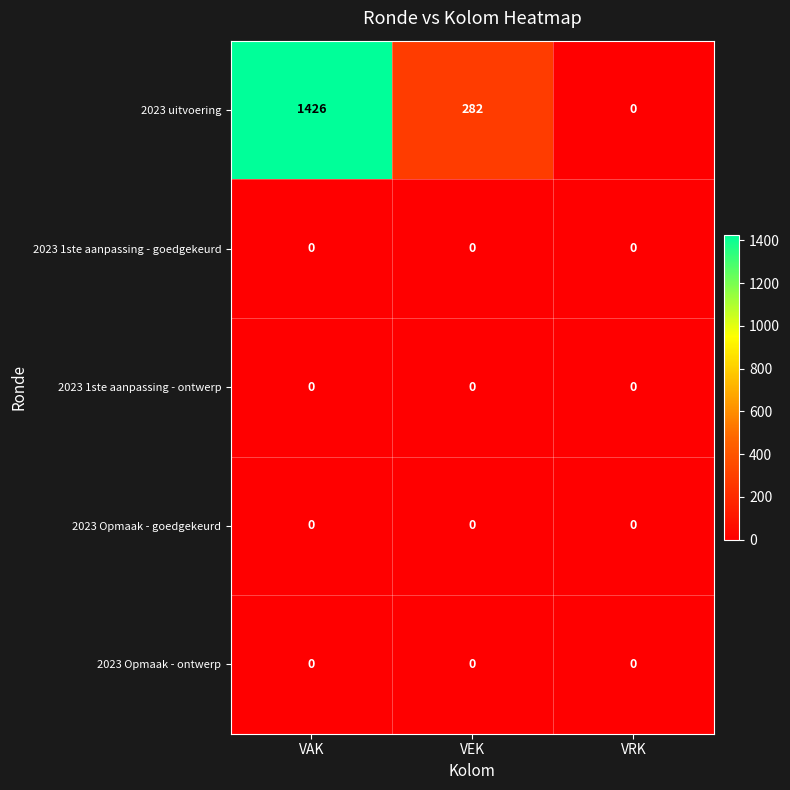

At how many categories does at least one series exceed 1221?

1